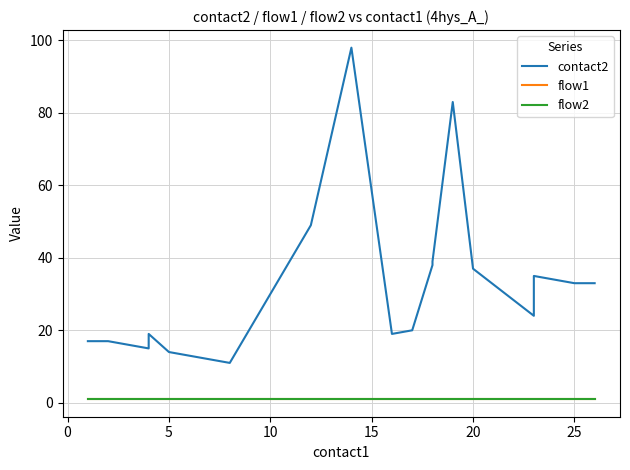

What is the sum of all flow1 values?

20